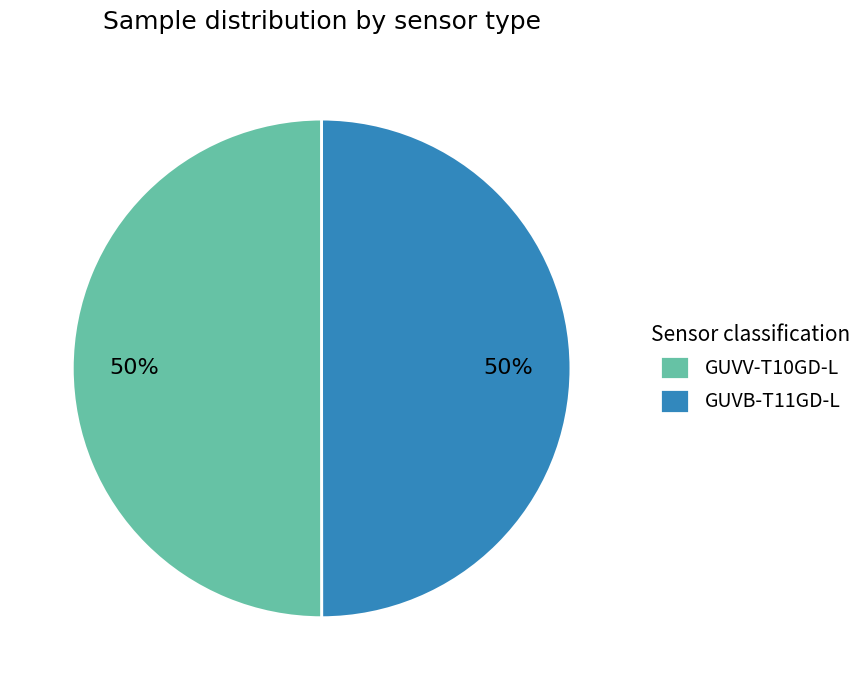

True or false: GUVB-T11GD-L accounts for 50% of the total.

True